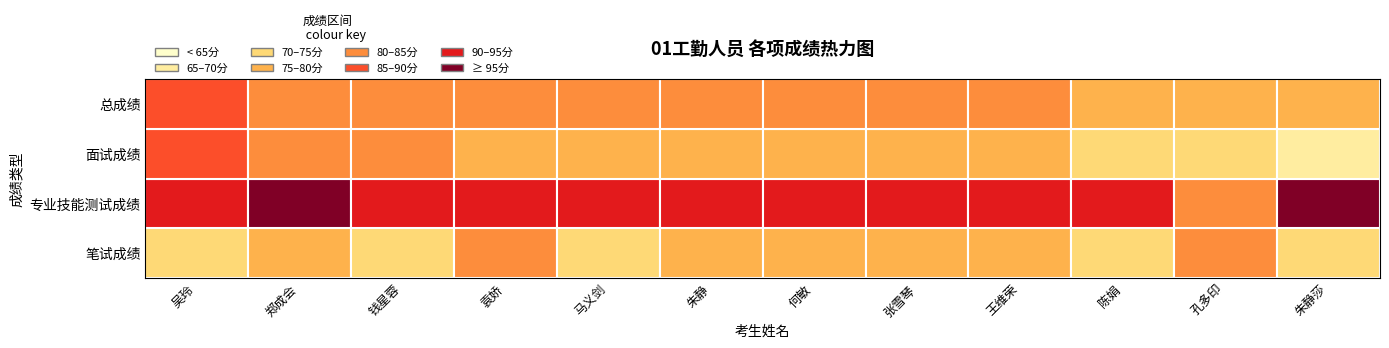

At which label does 面试成绩 first exceed 77?

吴玲